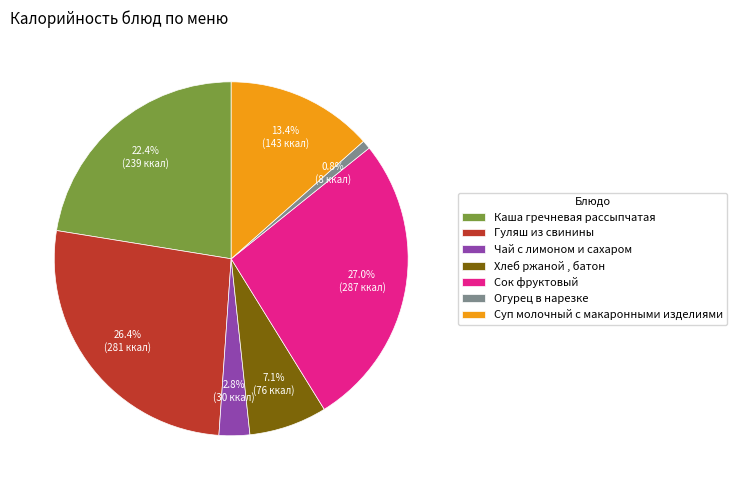

Rank the categories by value from lowest to highest.

Огурец в нарезке, Чай с лимоном и сахаром, Хлеб ржаной , батон, Суп молочный с макаронными изделиями, Каша гречневая рассыпчатая, Гуляш из свинины, Сок фруктовый